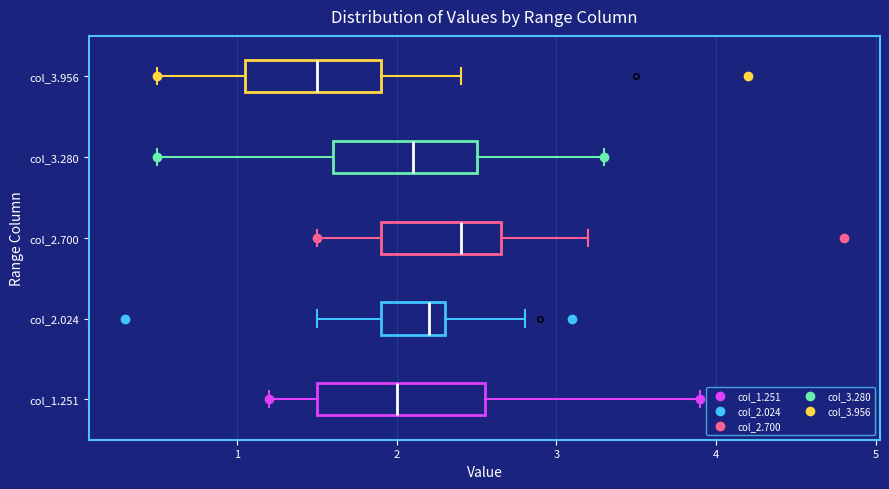

Reading bottom to top, read every box against the x-axis: the position of its median line, the range the box covers, and the ends of its whiskers. The values are not printed on the chart, so give them approximately, as read against the axis.

col_1.251: median 2.0, box 1.5 to 2.6, whiskers 1.2 to 3.9
col_2.024: median 2.2, box 1.9 to 2.3, whiskers 1.5 to 2.8
col_2.700: median 2.4, box 1.9 to 2.7, whiskers 1.5 to 3.2
col_3.280: median 2.1, box 1.6 to 2.5, whiskers 0.5 to 3.3
col_3.956: median 1.5, box 1.1 to 1.9, whiskers 0.5 to 2.4